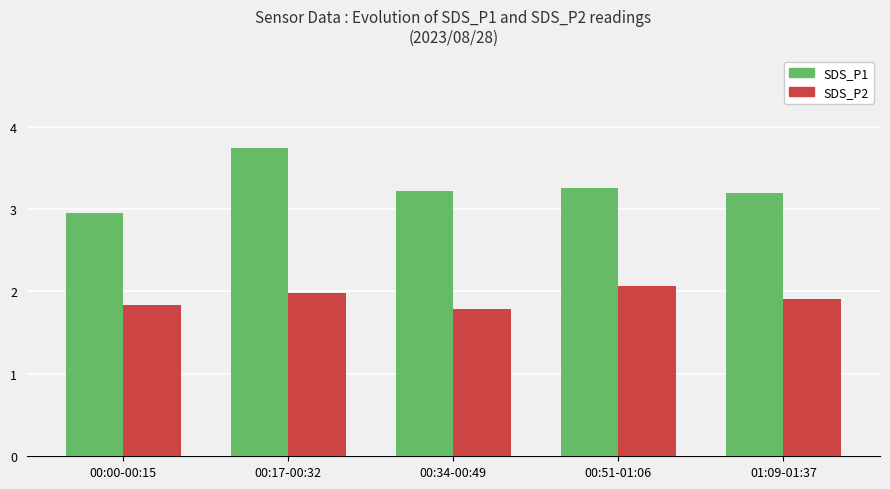

Is the value of SDS_P2 at 00:17-00:32 greater than the value of SDS_P1 at 00:00-00:15?

No